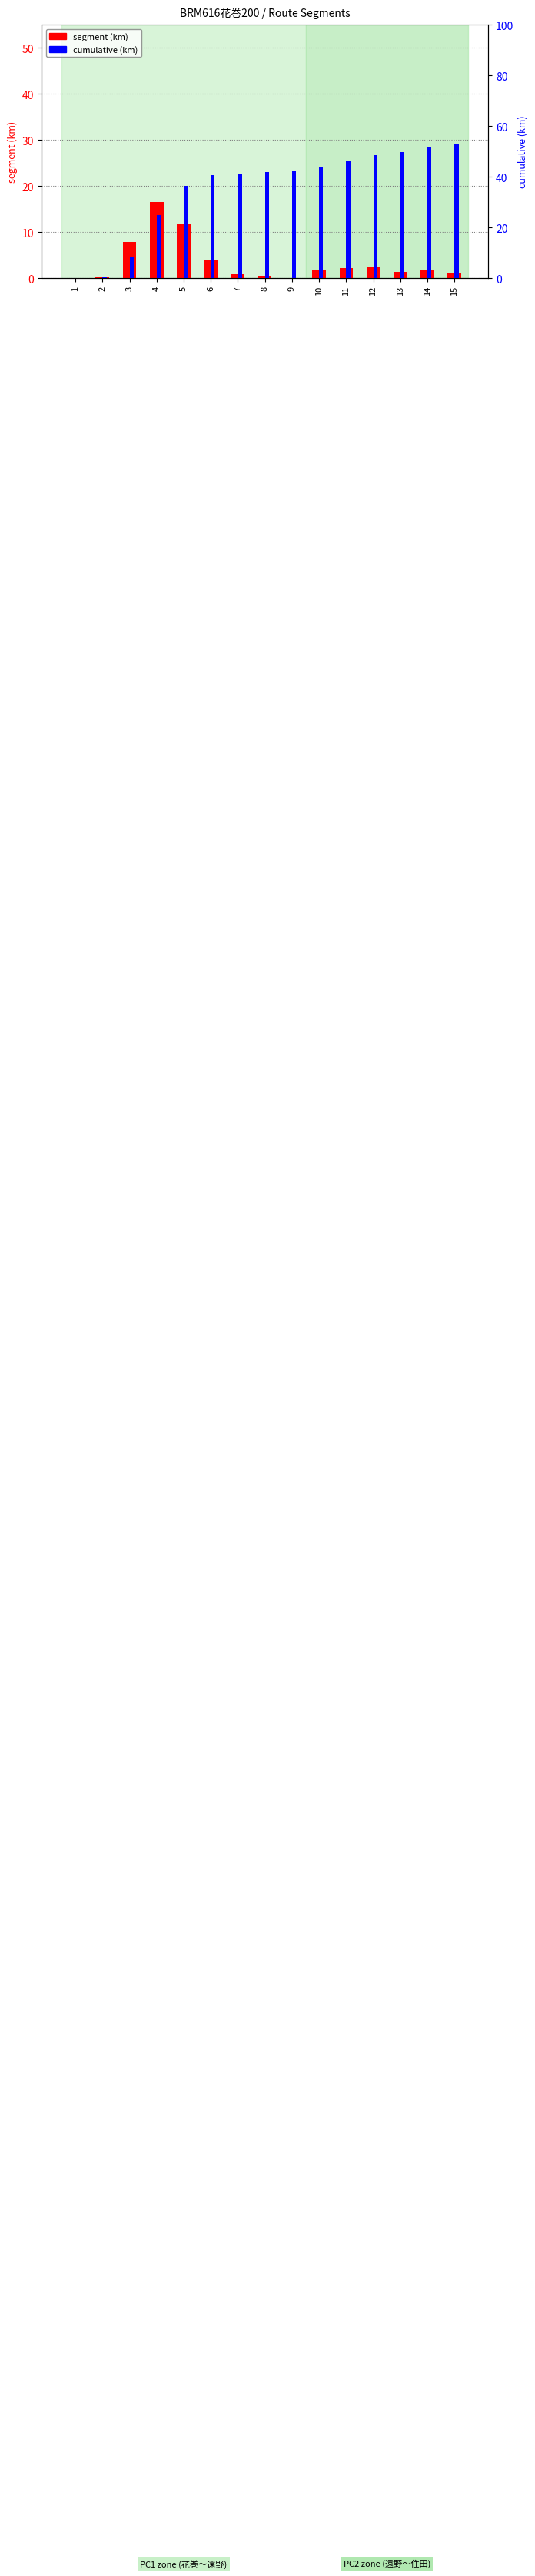

Which series has the largest range (max minus min)?

cumulative (km)